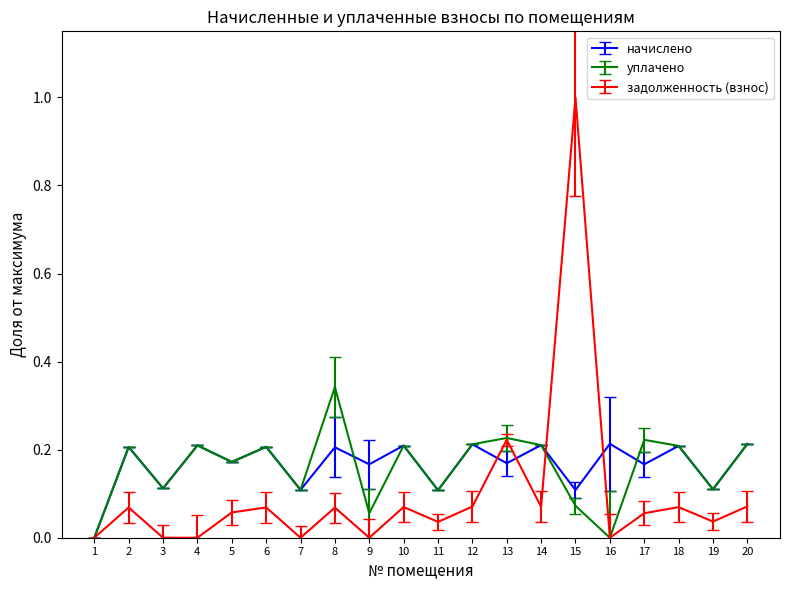

Is the value of уплачено at 5 greater than the value of начислено at 11?

Yes